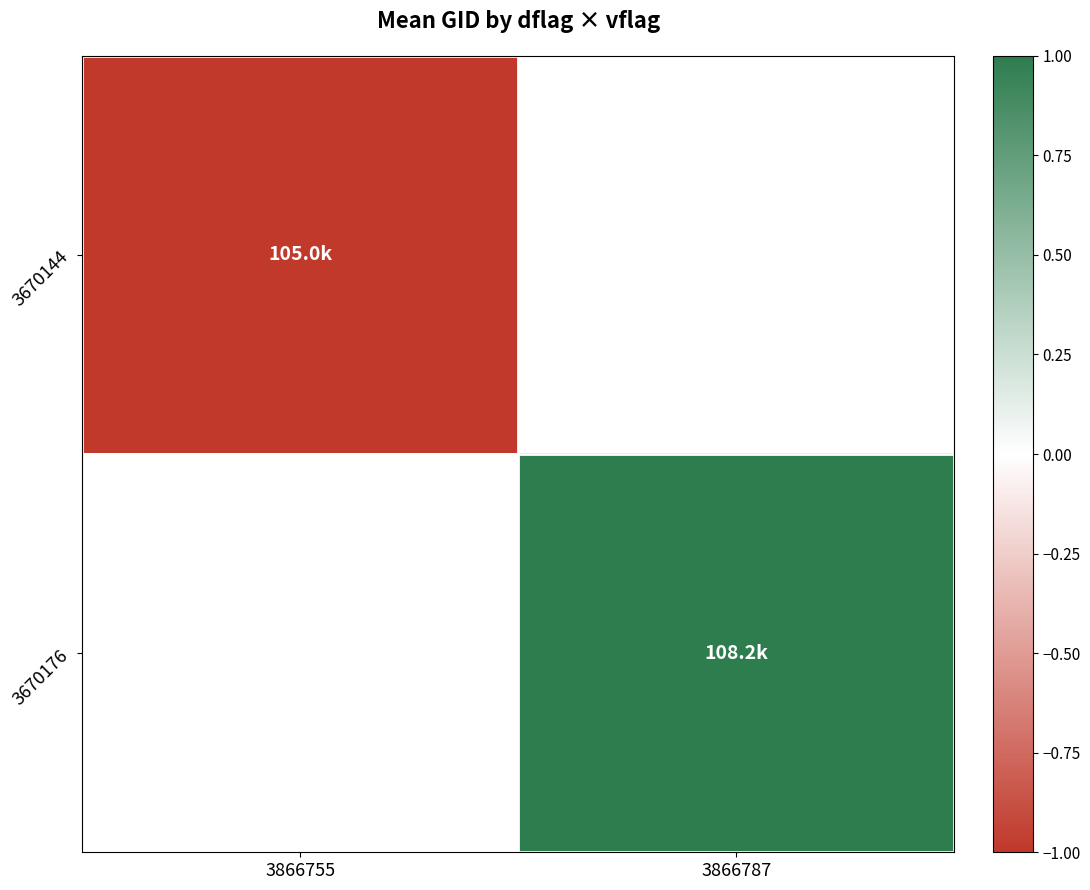

The 3670176 series shows 1.6 at 3866787. True or false?

False